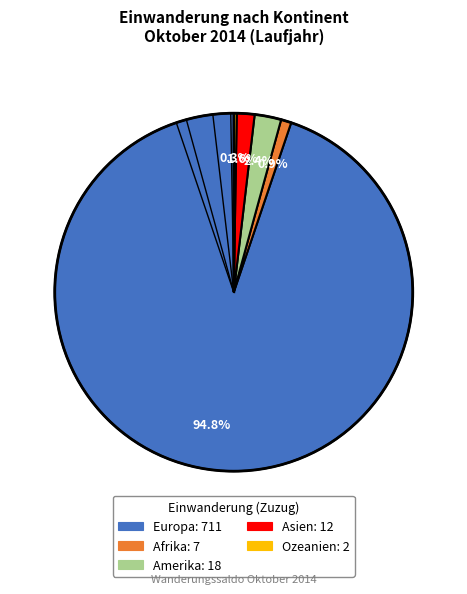

How much of the chart is everything except Europa?

5.2%